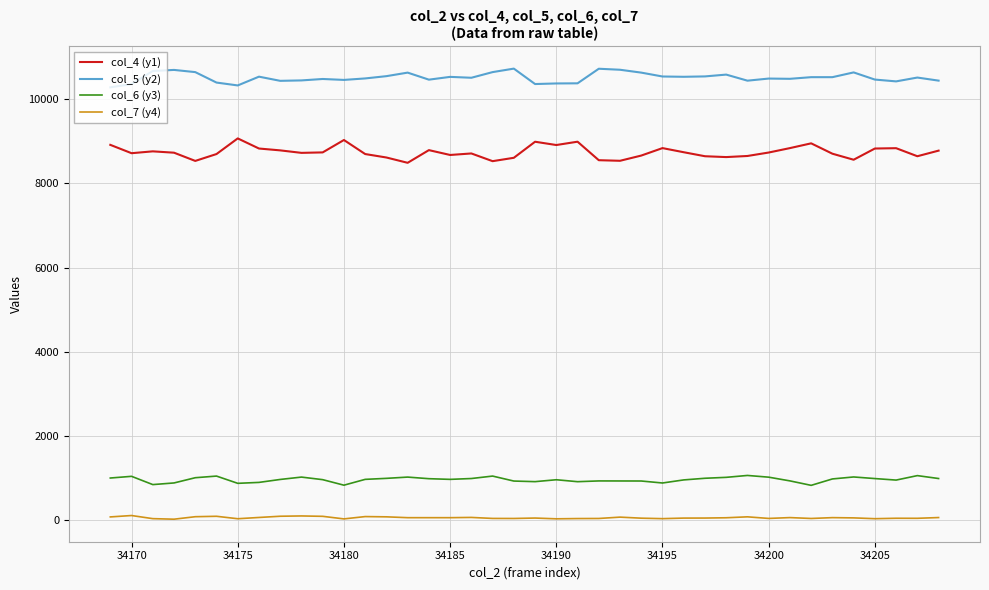

Which series has the largest total across all categories?

col_5 (y2)